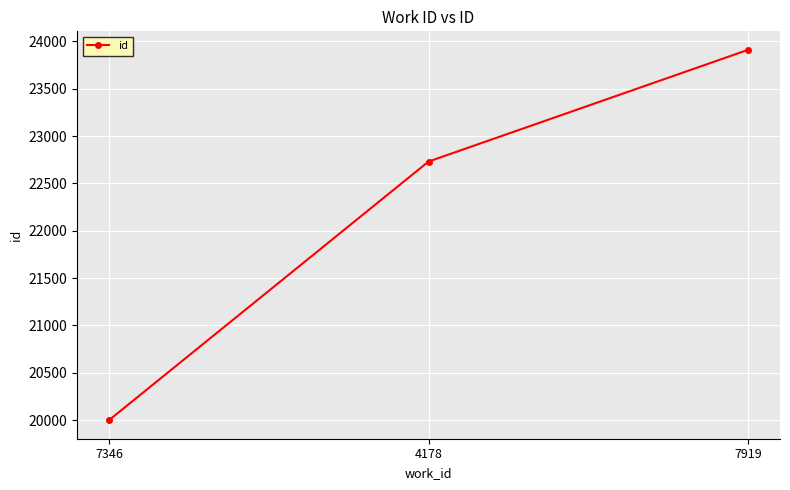

Approximately how many times larger is the value at 4178 compared to 7919?

1.0